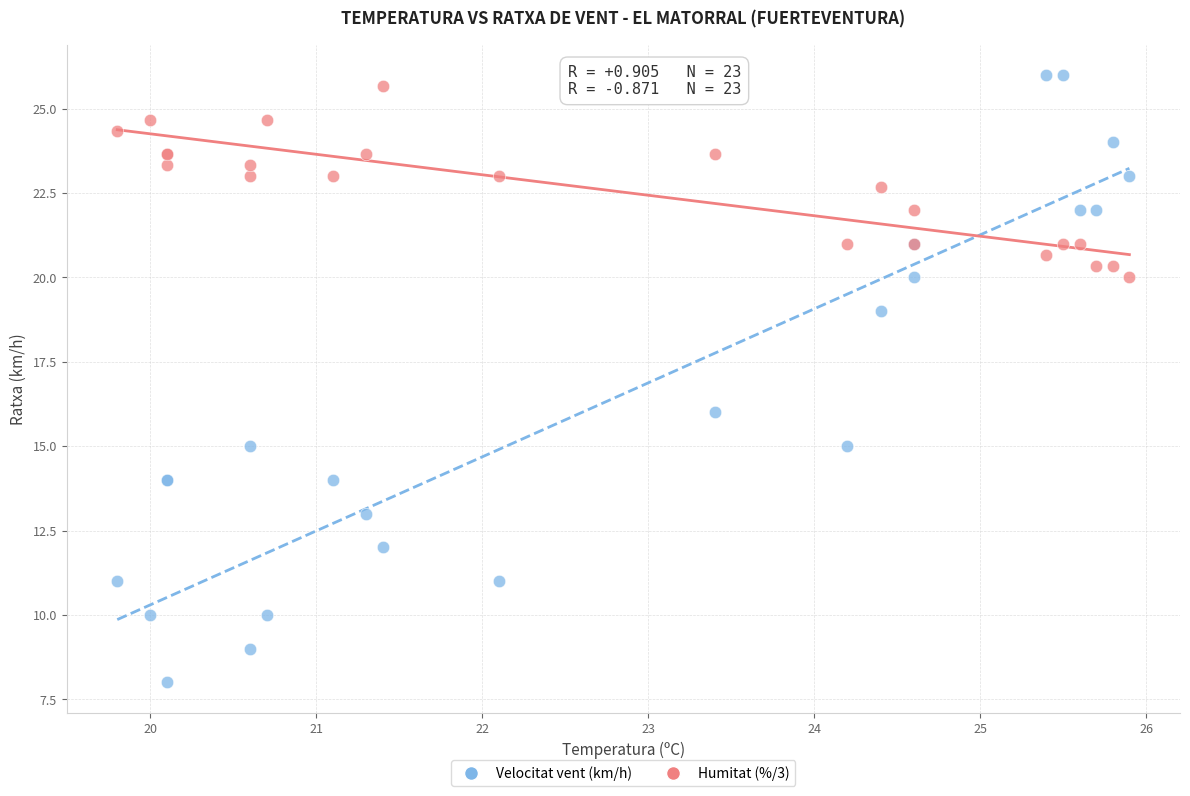

Across all series, what Y value is closest to 17?

16.0